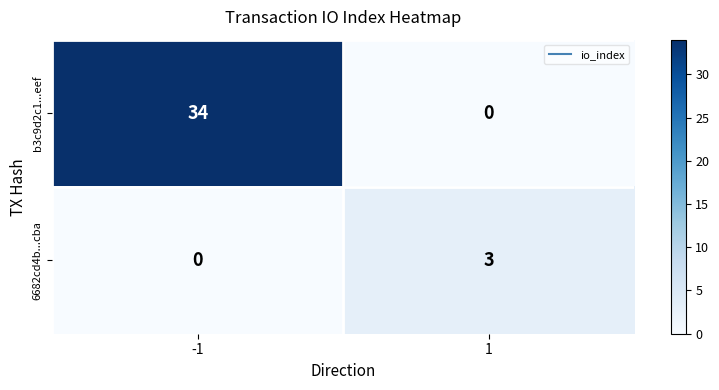

Reading left to right, what are all the values shown in this chart?

b3c9d2c1...eef: 34	0
6682cd4b...cba: 0	3